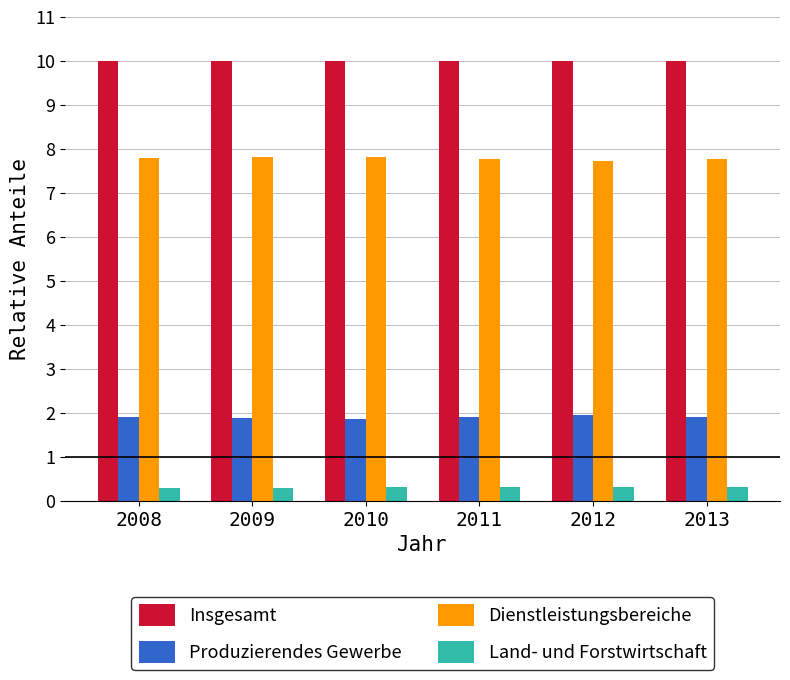

How many bars are there in total?

24